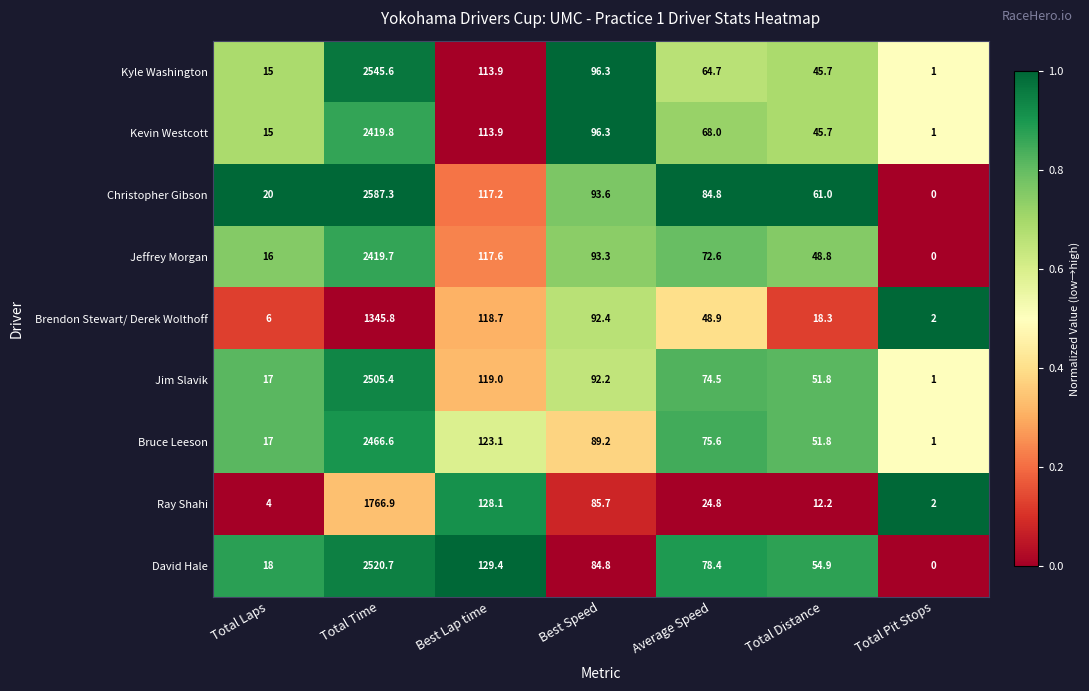

Is it true that David Hale equals 54.9 at Total Distance?

True